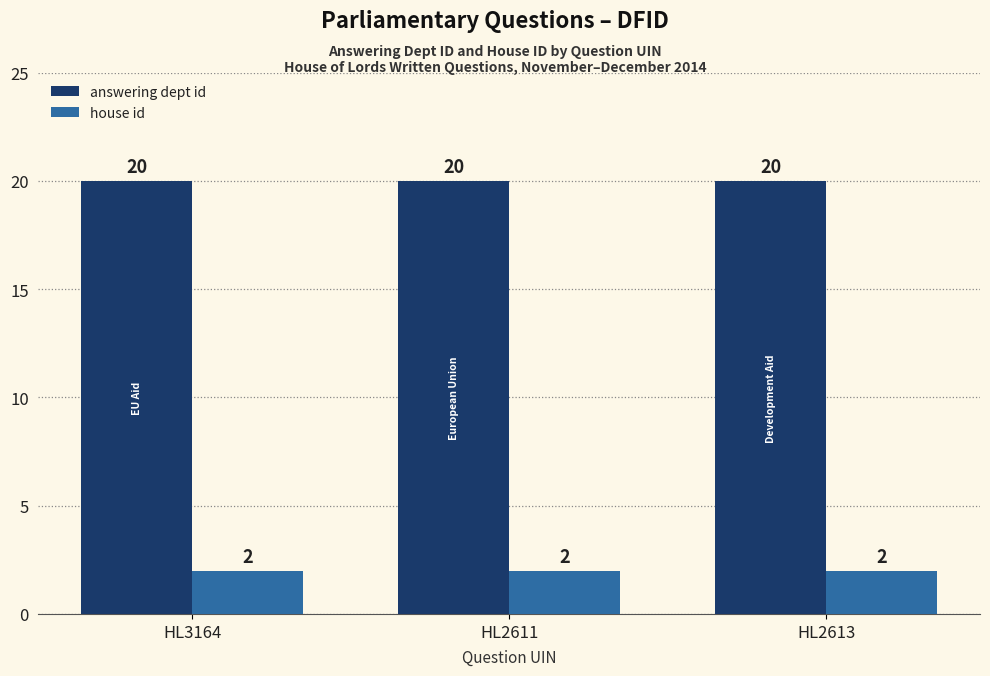

List the series in order of their overall mean, lowest first.

house id, answering dept id